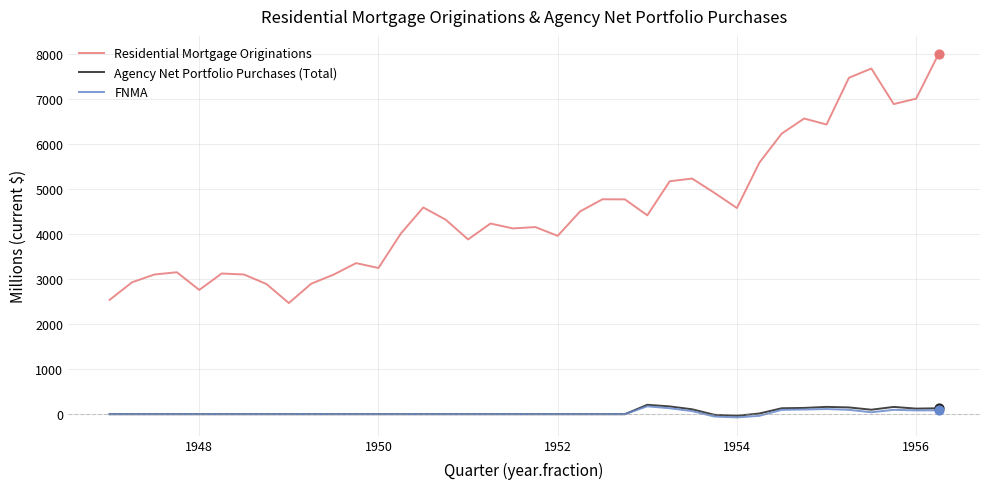

What are all the series names shown in the legend?

Residential Mortgage Originations, Agency Net Portfolio Purchases (Total), FNMA